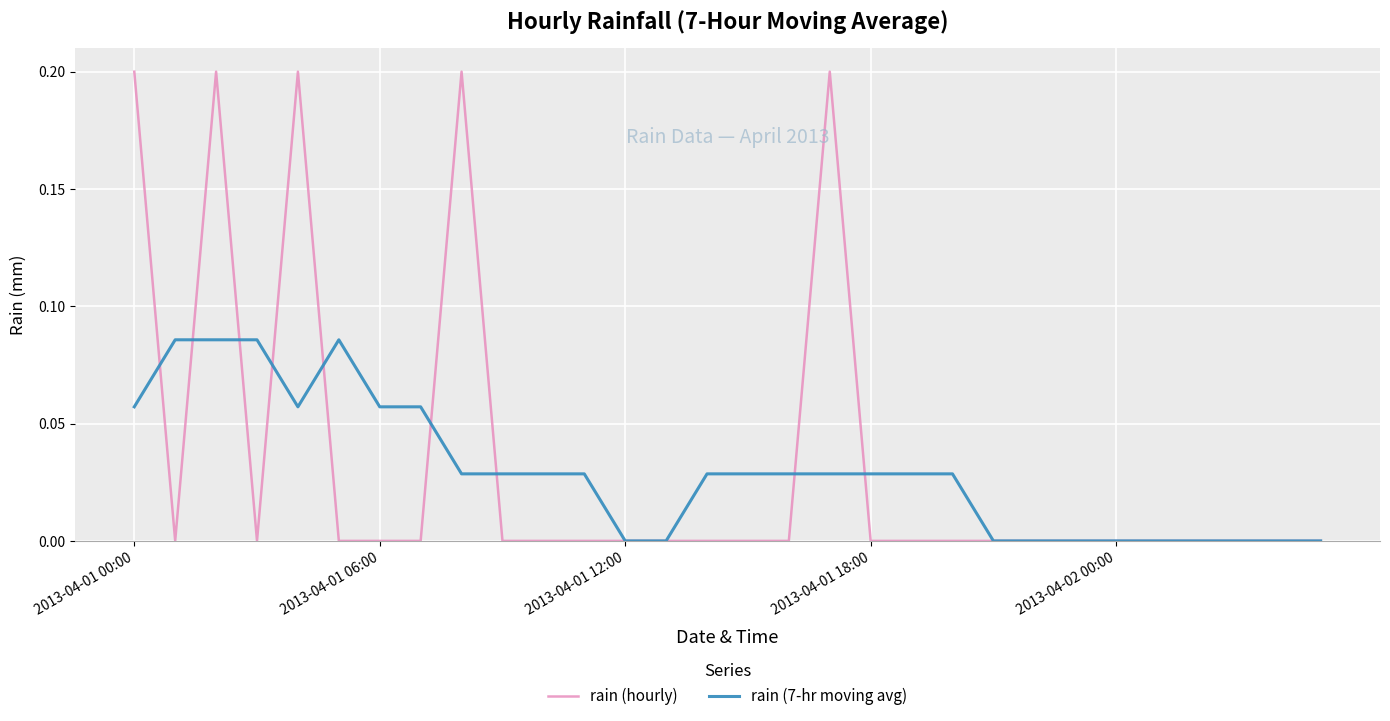

What are all the series names shown in the legend?

rain (hourly), rain (7-hr moving avg)